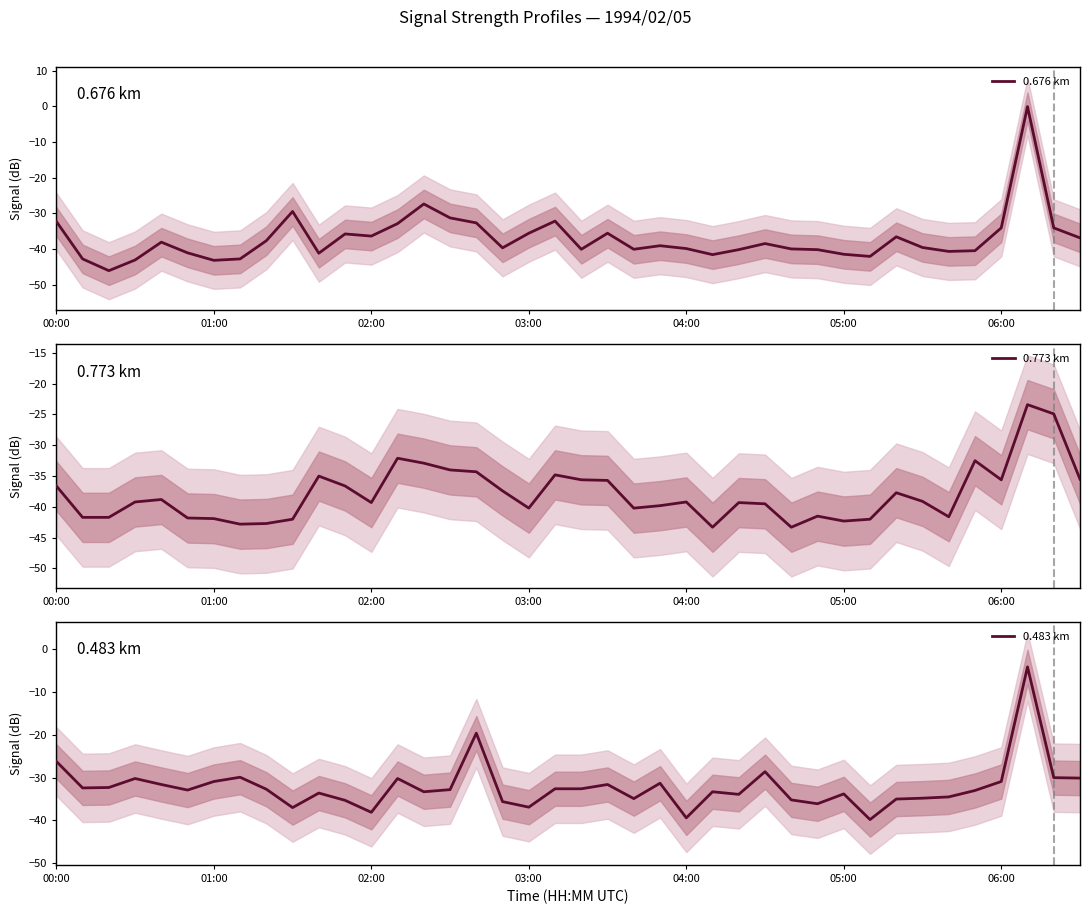

What is the difference between the highest and lowest values at 04:00?

0.7